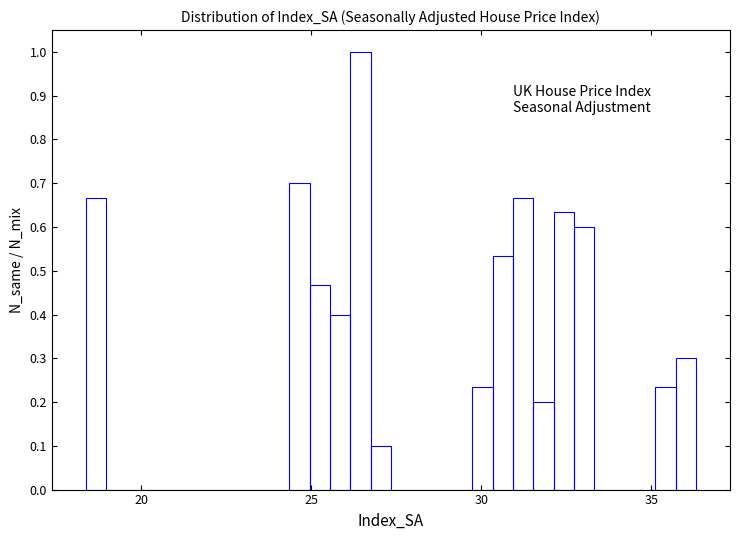

Read against the x-axis, roughly where is the centre of the tallest bar?

26.5